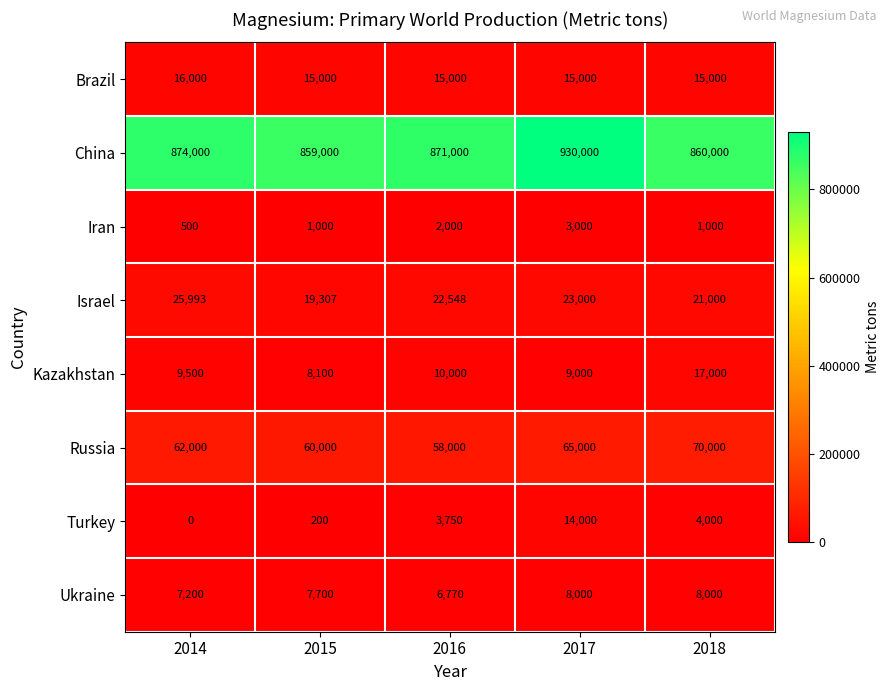

Rank the series at 2015 from lowest to highest value.

Turkey, Iran, Ukraine, Kazakhstan, Brazil, Israel, Russia, China